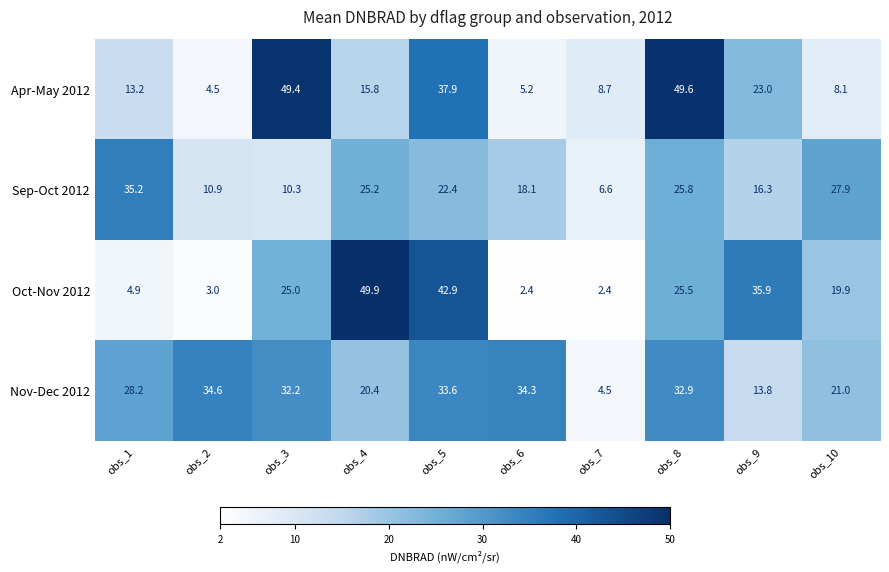

What is the difference between the maximum and minimum values in the Oct-Nov 2012 series?

47.5